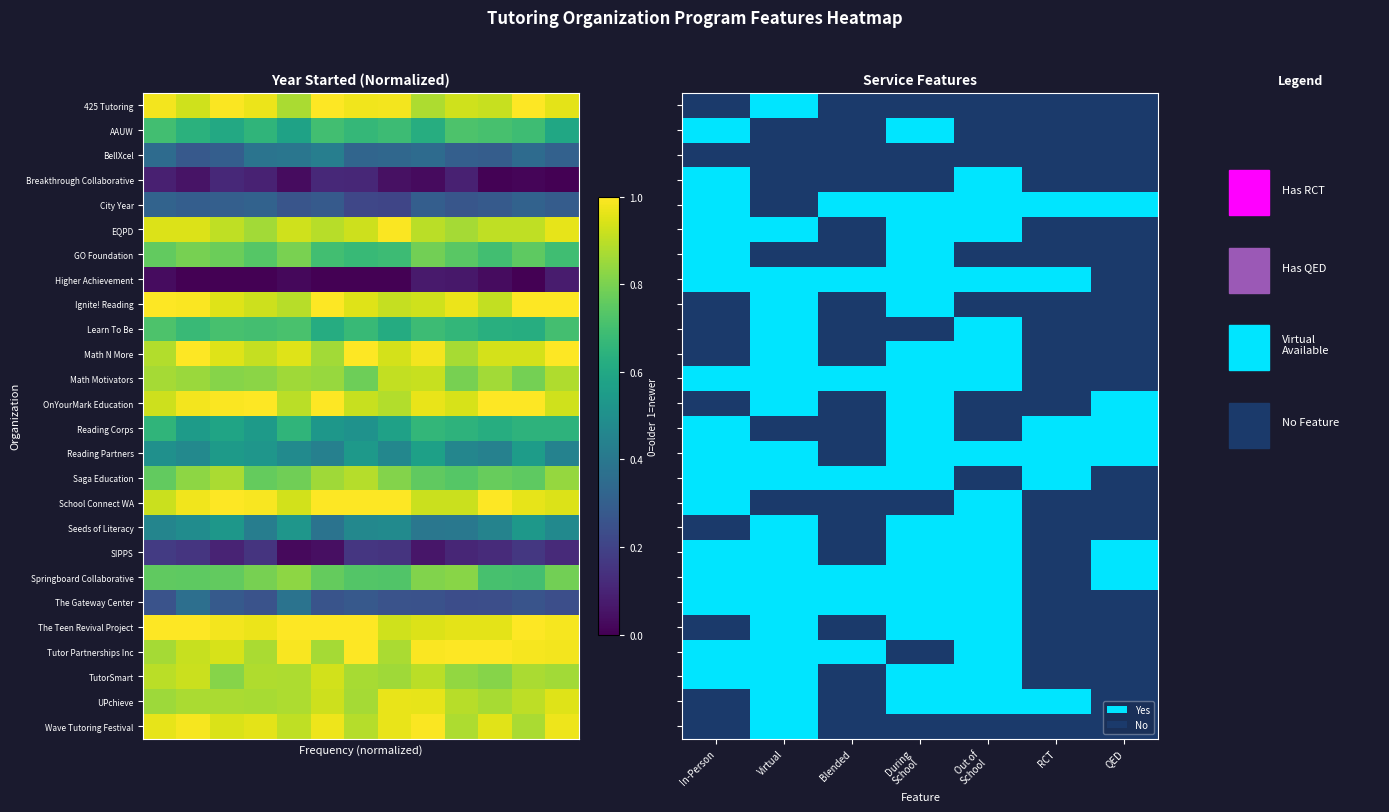

The Ignite! Reading series shows -1 at QED. True or false?

False